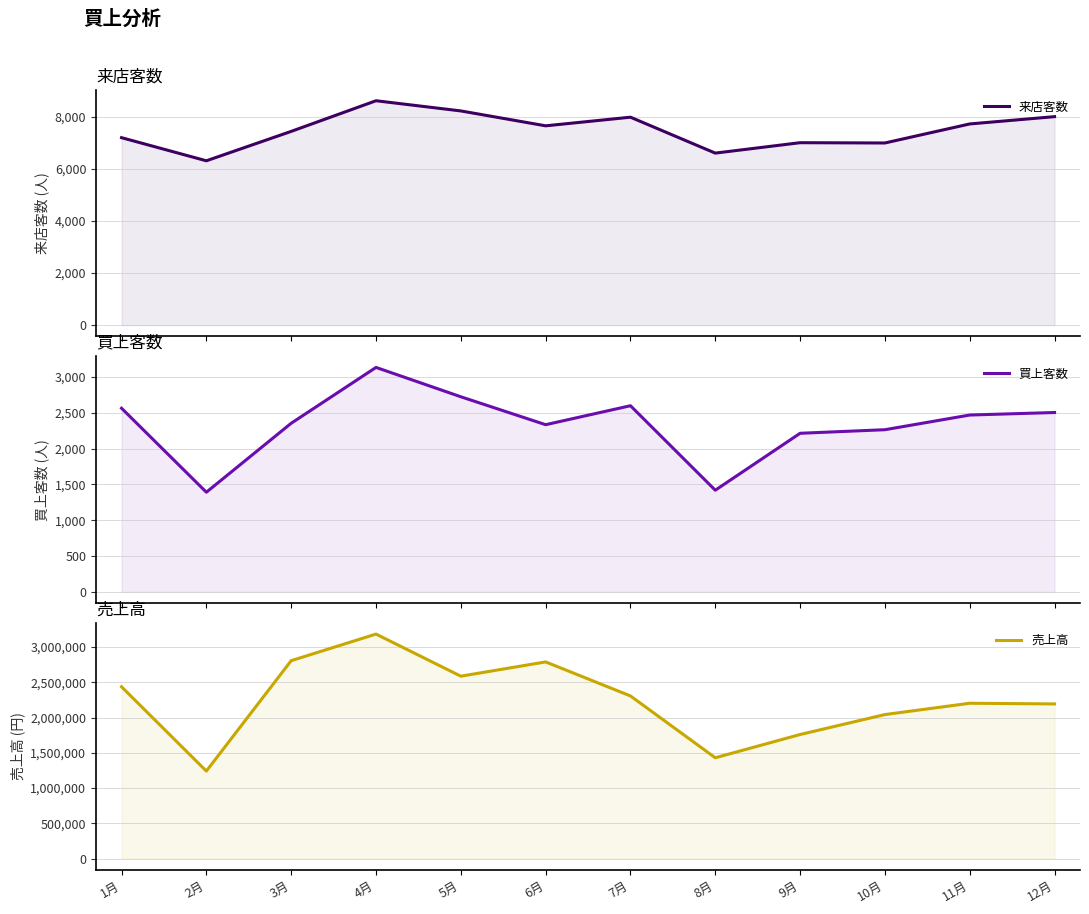

Which series has the largest range (max minus min)?

売上高